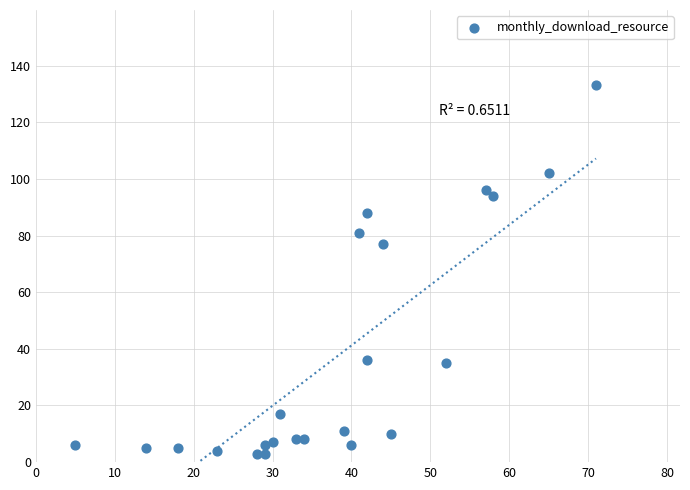

What is the range of X values (max minus min)?

66